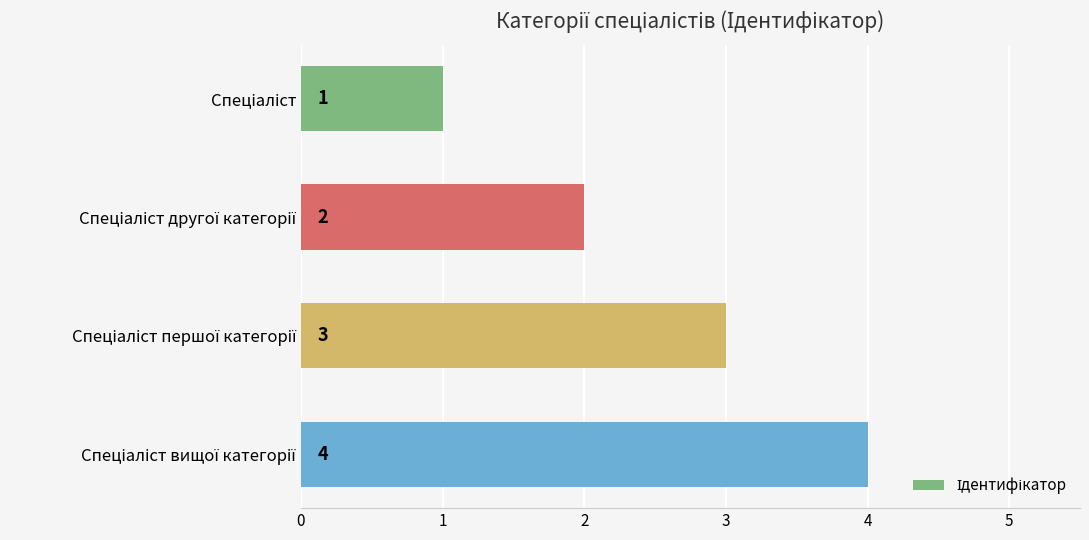

Are the bars horizontal?

Yes